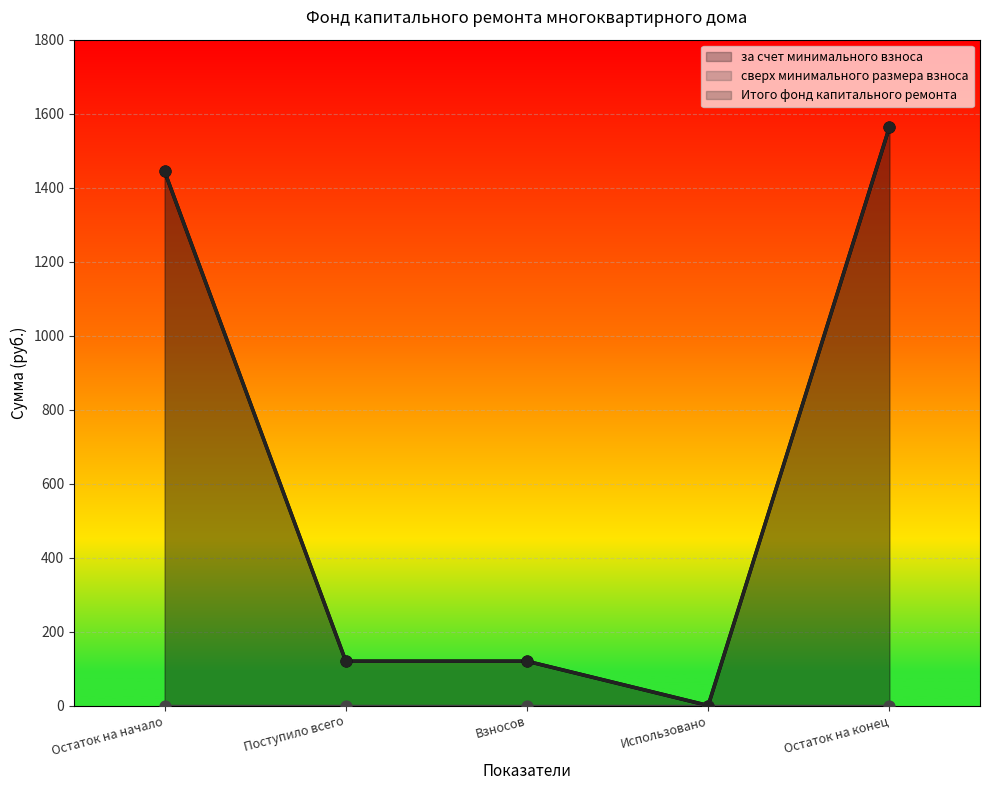

Which series contains the highest Y value?

за счет минимального взноса